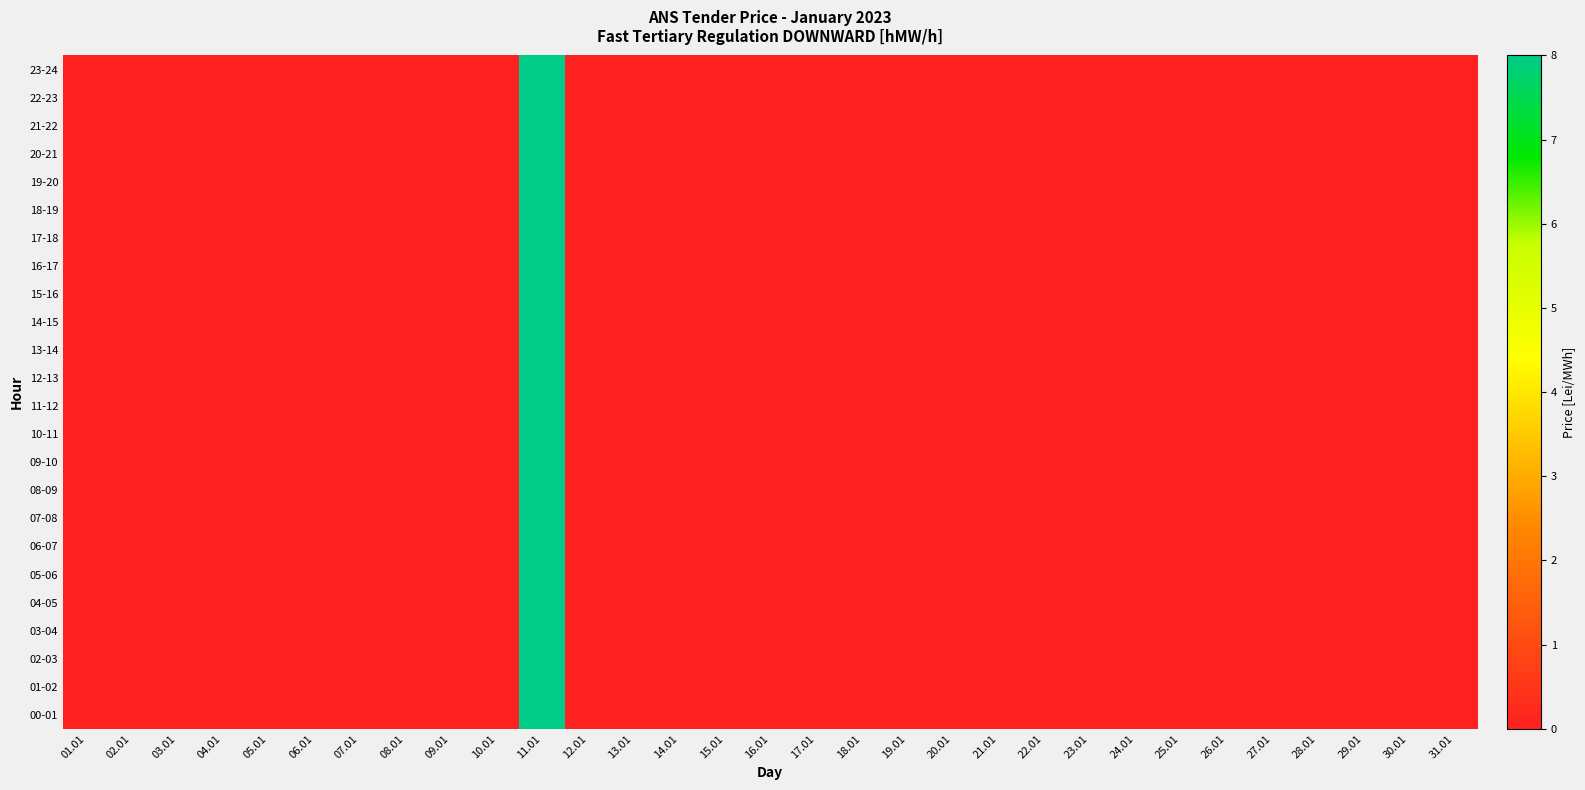

Rank the series at 23.01 from highest to lowest value.

00-01, 01-02, 02-03, 03-04, 04-05, 05-06, 06-07, 07-08, 08-09, 09-10, 10-11, 11-12, 12-13, 13-14, 14-15, 15-16, 16-17, 17-18, 18-19, 19-20, 20-21, 21-22, 22-23, 23-24